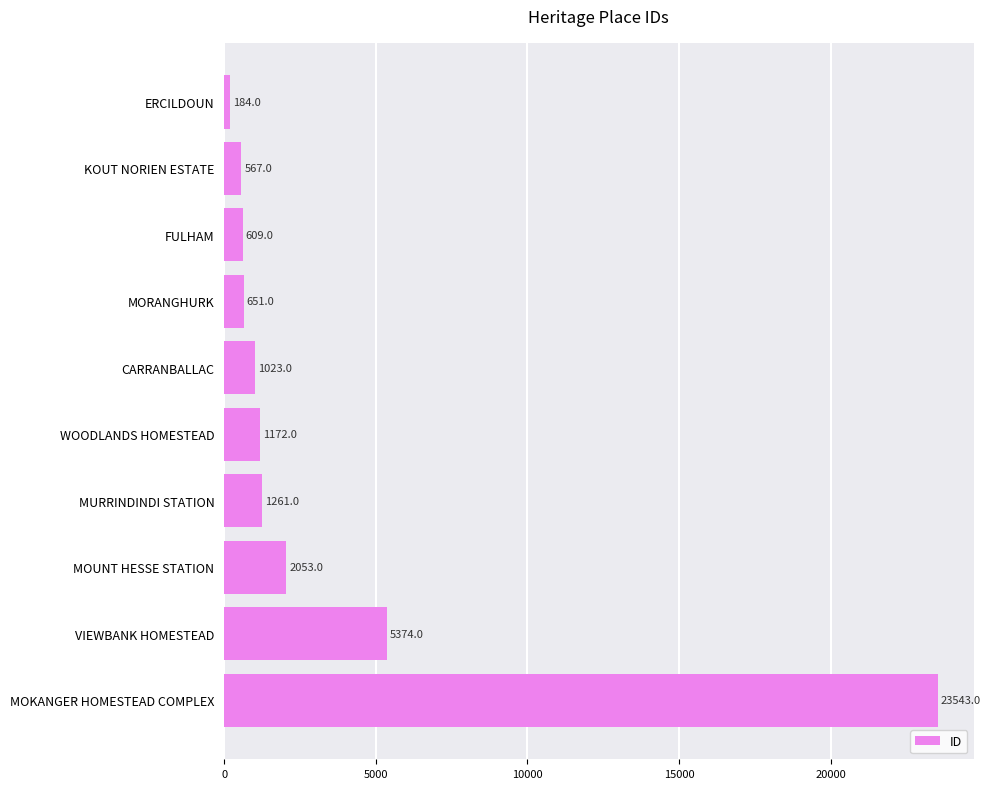

Reading bottom to top, extract all data points from this chart.

MOKANGER HOMESTEAD COMPLEX=23543	VIEWBANK HOMESTEAD=5374	MOUNT HESSE STATION=2053	MURRINDINDI STATION=1261	WOODLANDS HOMESTEAD=1172	CARRANBALLAC=1023	MORANGHURK=651	FULHAM=609	KOUT NORIEN ESTATE=567	ERCILDOUN=184